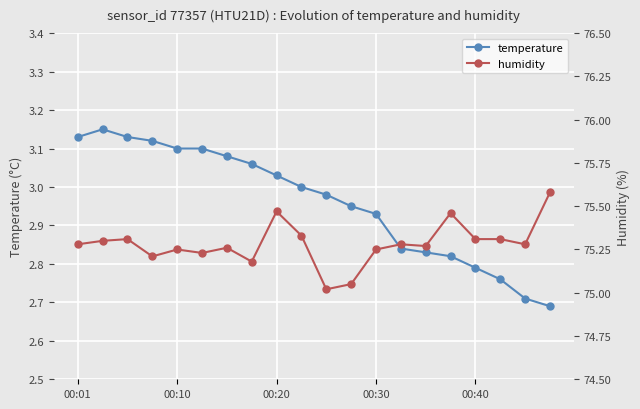

True or false: temperature has more than 1 interior local peaks.

False